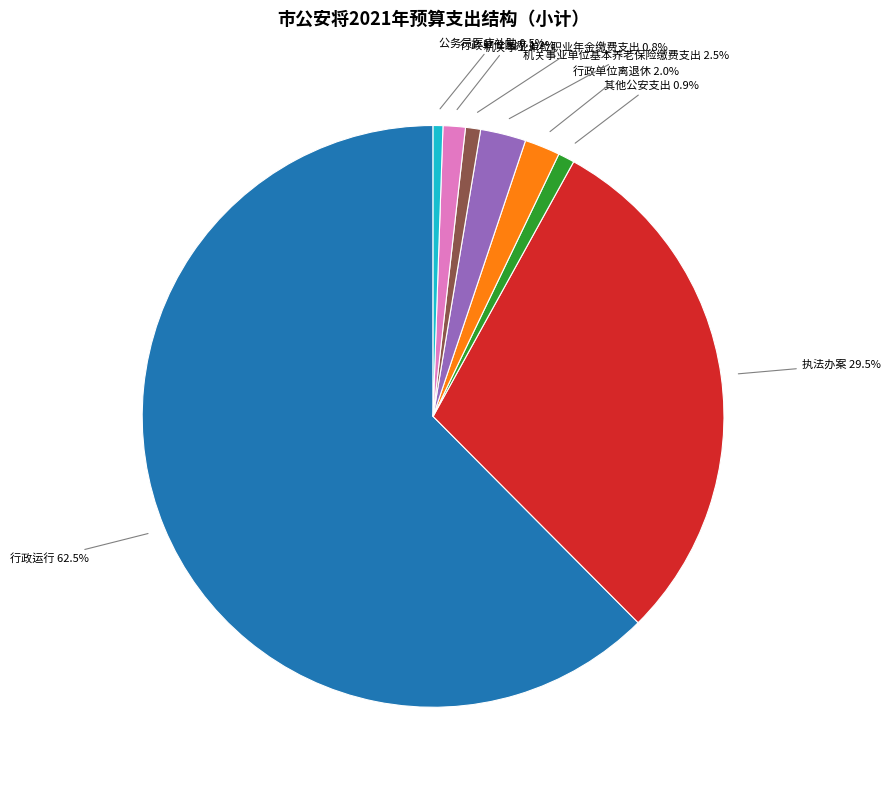

The 执法办案 slice represents 39% of the pie. True or false?

False